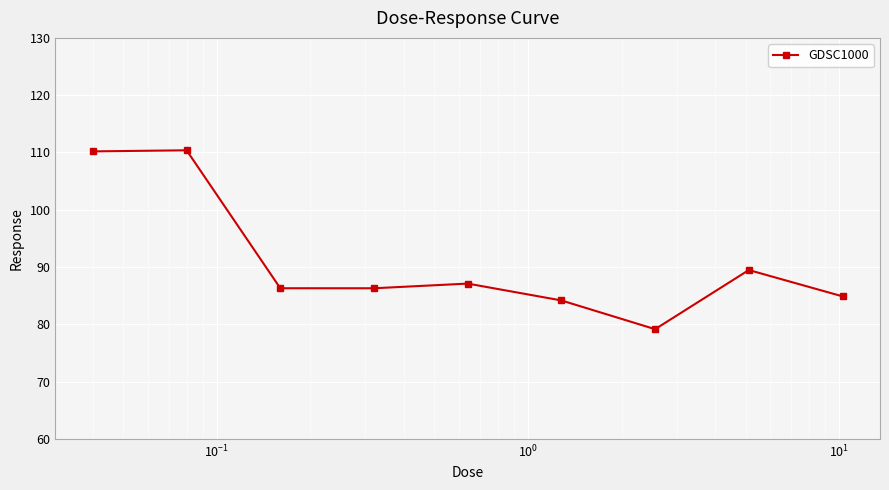

What is the value of the 1st point from the left?

110.2